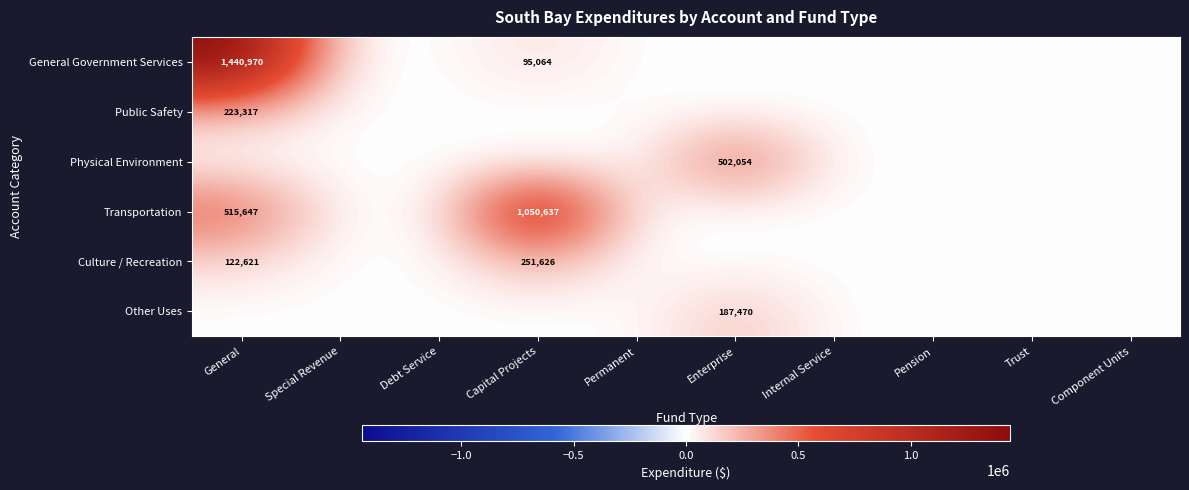

The value of General Government Services at General is 686887. True or false?

False